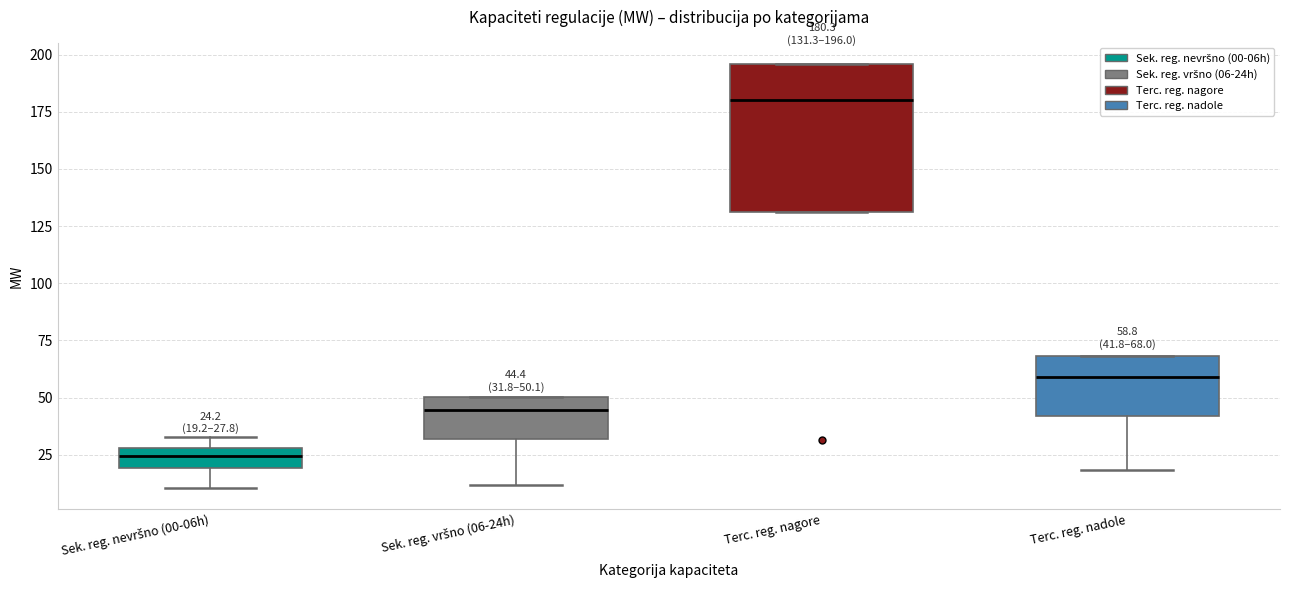

Comparing the boxes themselves (not the whiskers), which one is the tallest?

Terc. reg. nagore